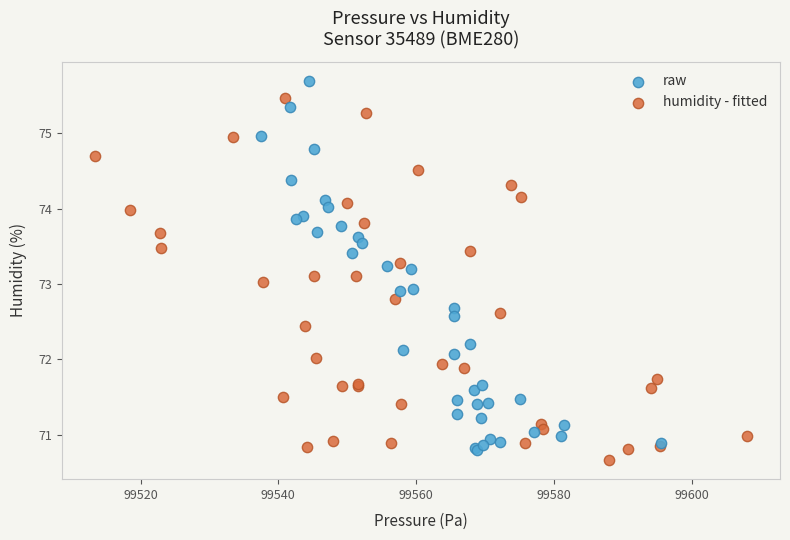

Which series reaches the maximum Y coordinate?

raw